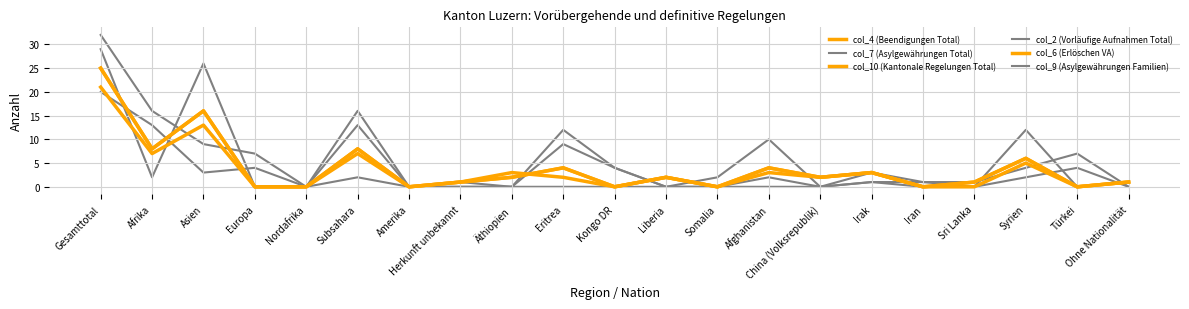

The value of col_9 (Asylgewährungen Familien) at Gesamttotal is 5. True or false?

False